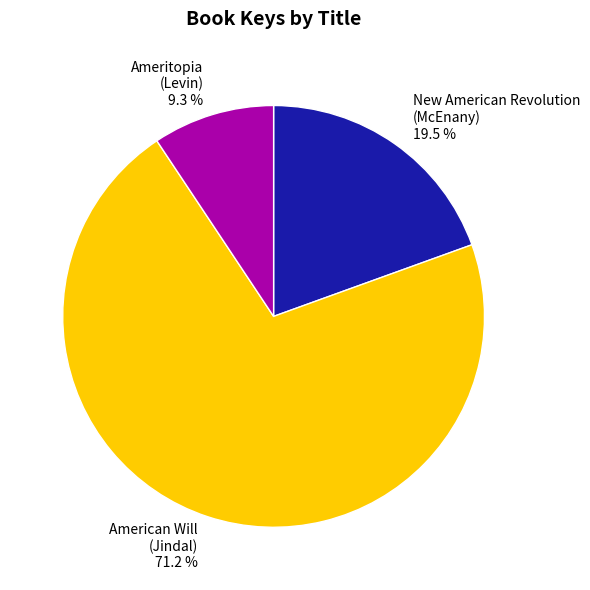

How many slices are in this pie chart?

3